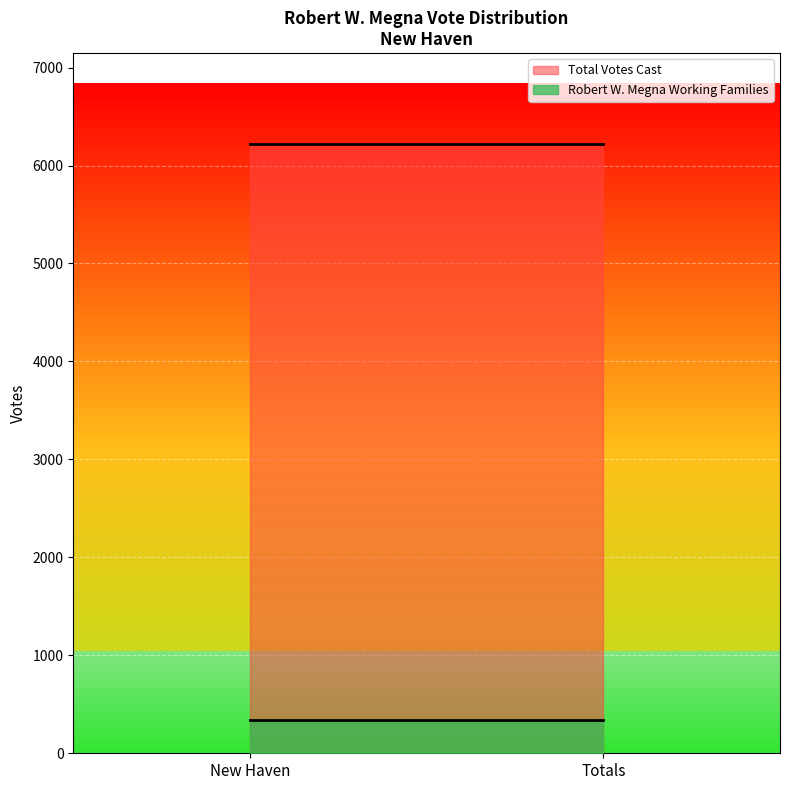

The value of Total Votes Cast at Totals is 8603. True or false?

False